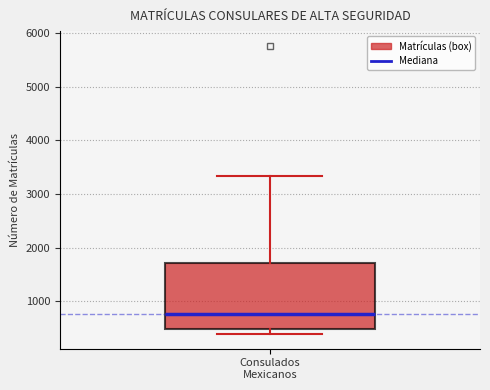

Read this box plot against the y-axis: the position of the median line, the range covered by the box, and the ends of both whiskers. The values are not printed on the chart, so give them approximately, as read against the axis.

median 800, box 500 to 1700, whiskers 400 to 3300